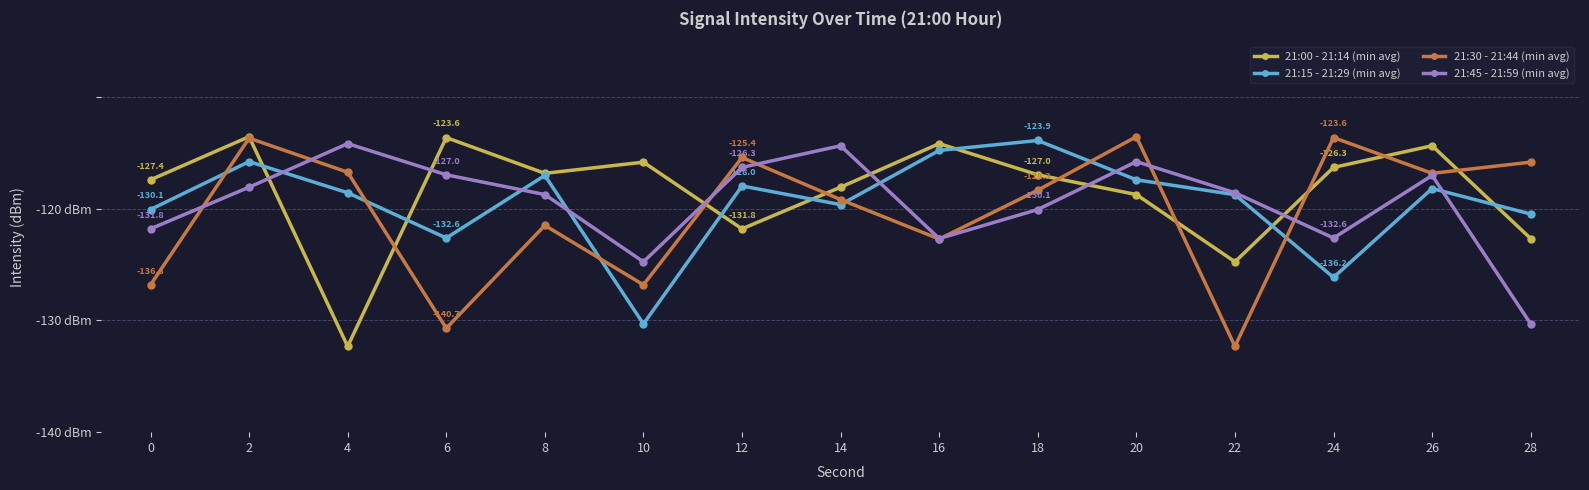

Which label corresponds to the smallest value in the chart?

4